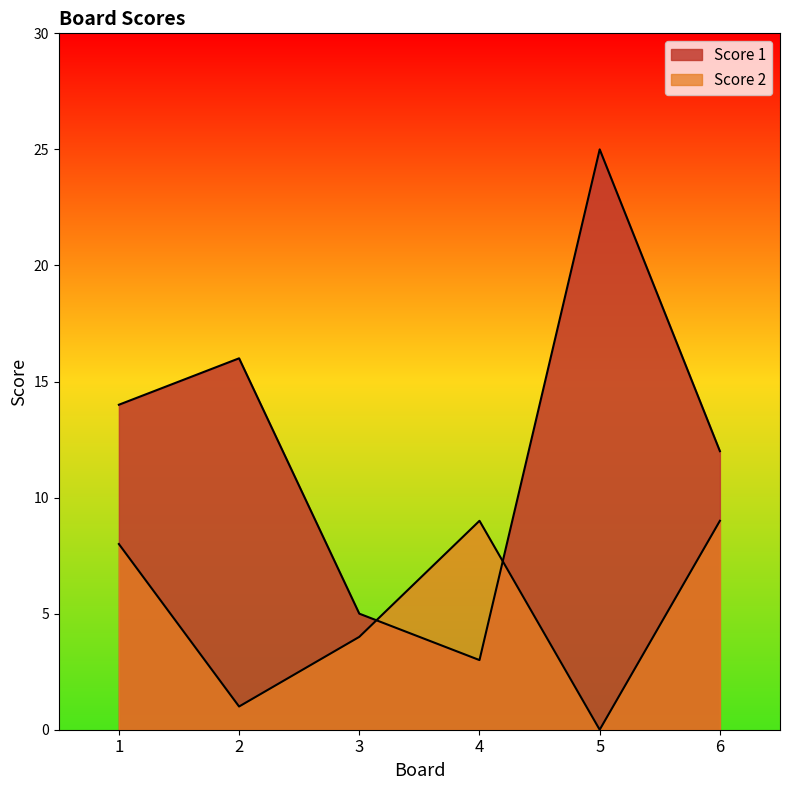

How many interior local valleys does the Score 1 series have?

1